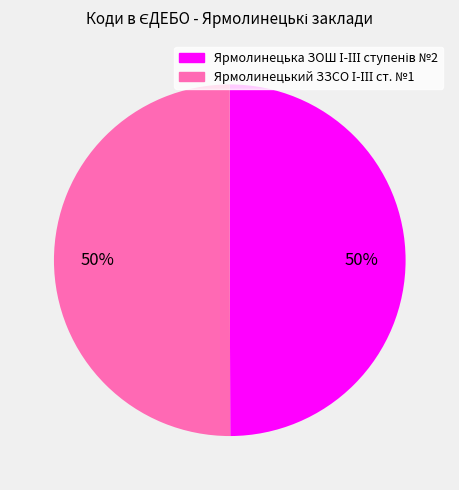

To the nearest percent, what is the average slice percentage?

50%